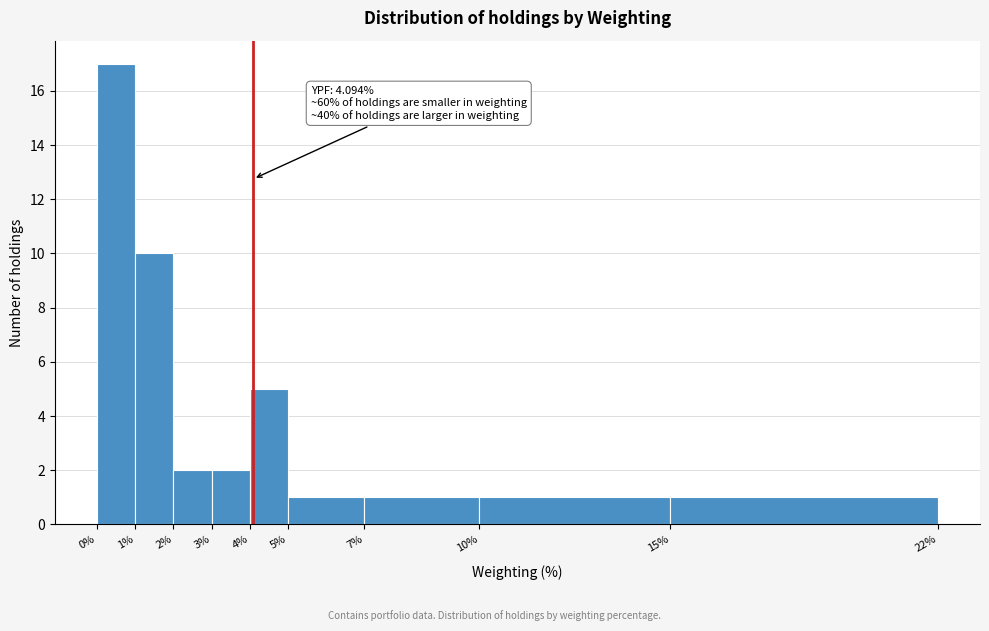

Over which range of the x-axis is the bar tallest?

0% to 1%